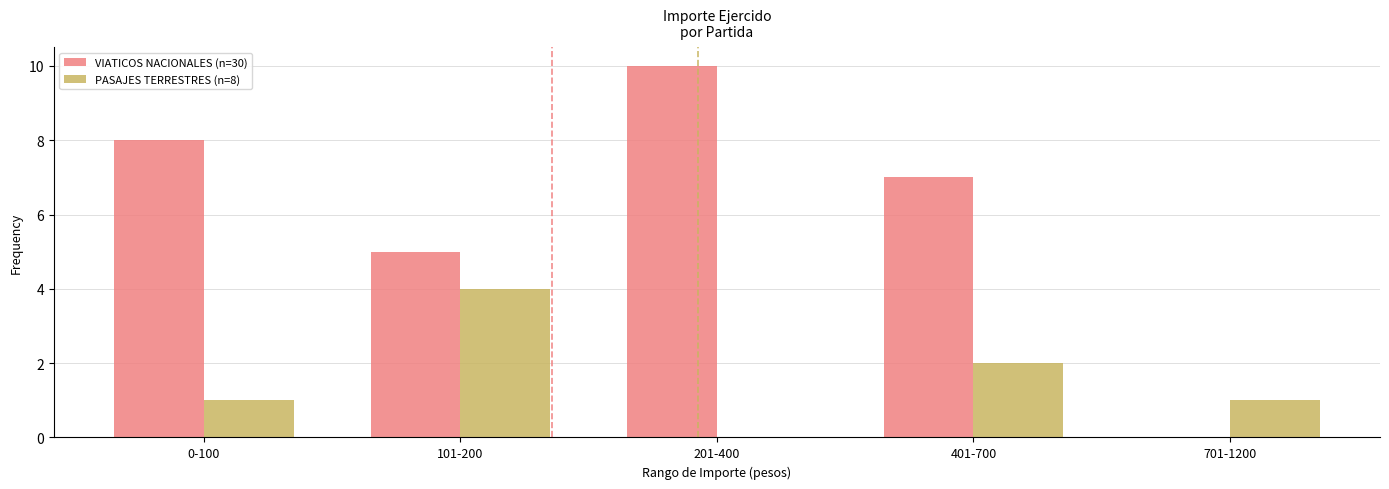

Which series has the largest total across all categories?

VIATICOS NACIONALES (n=30)